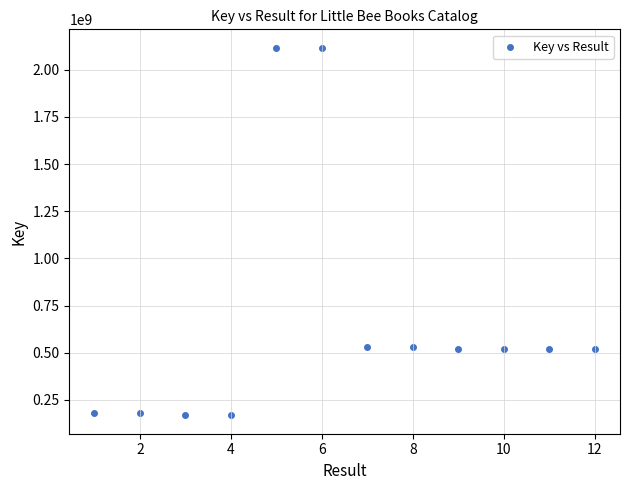

What is the average Y value?

671580271